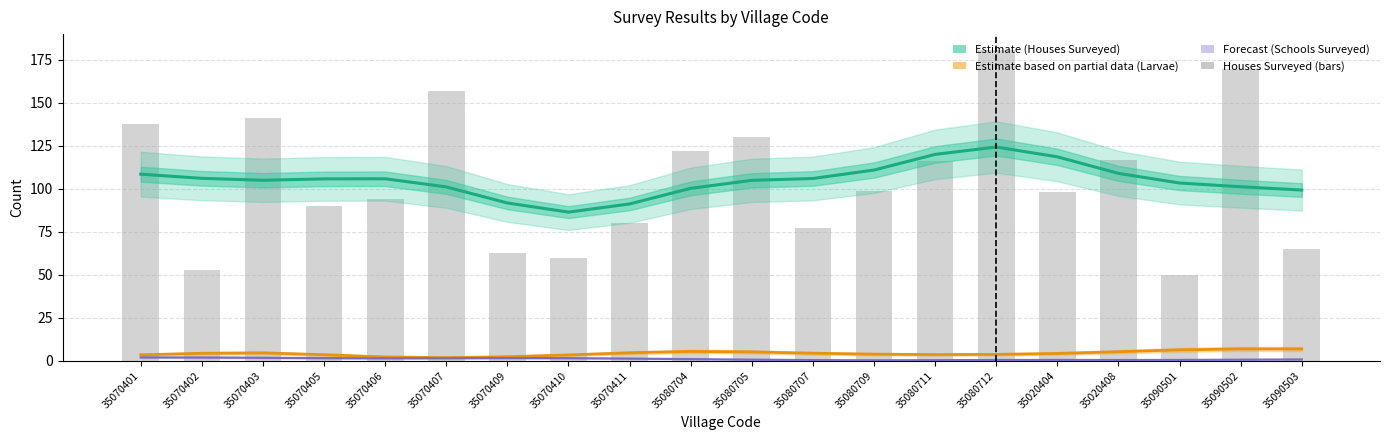

At which category does the chart reach its peak across all series?

35080712